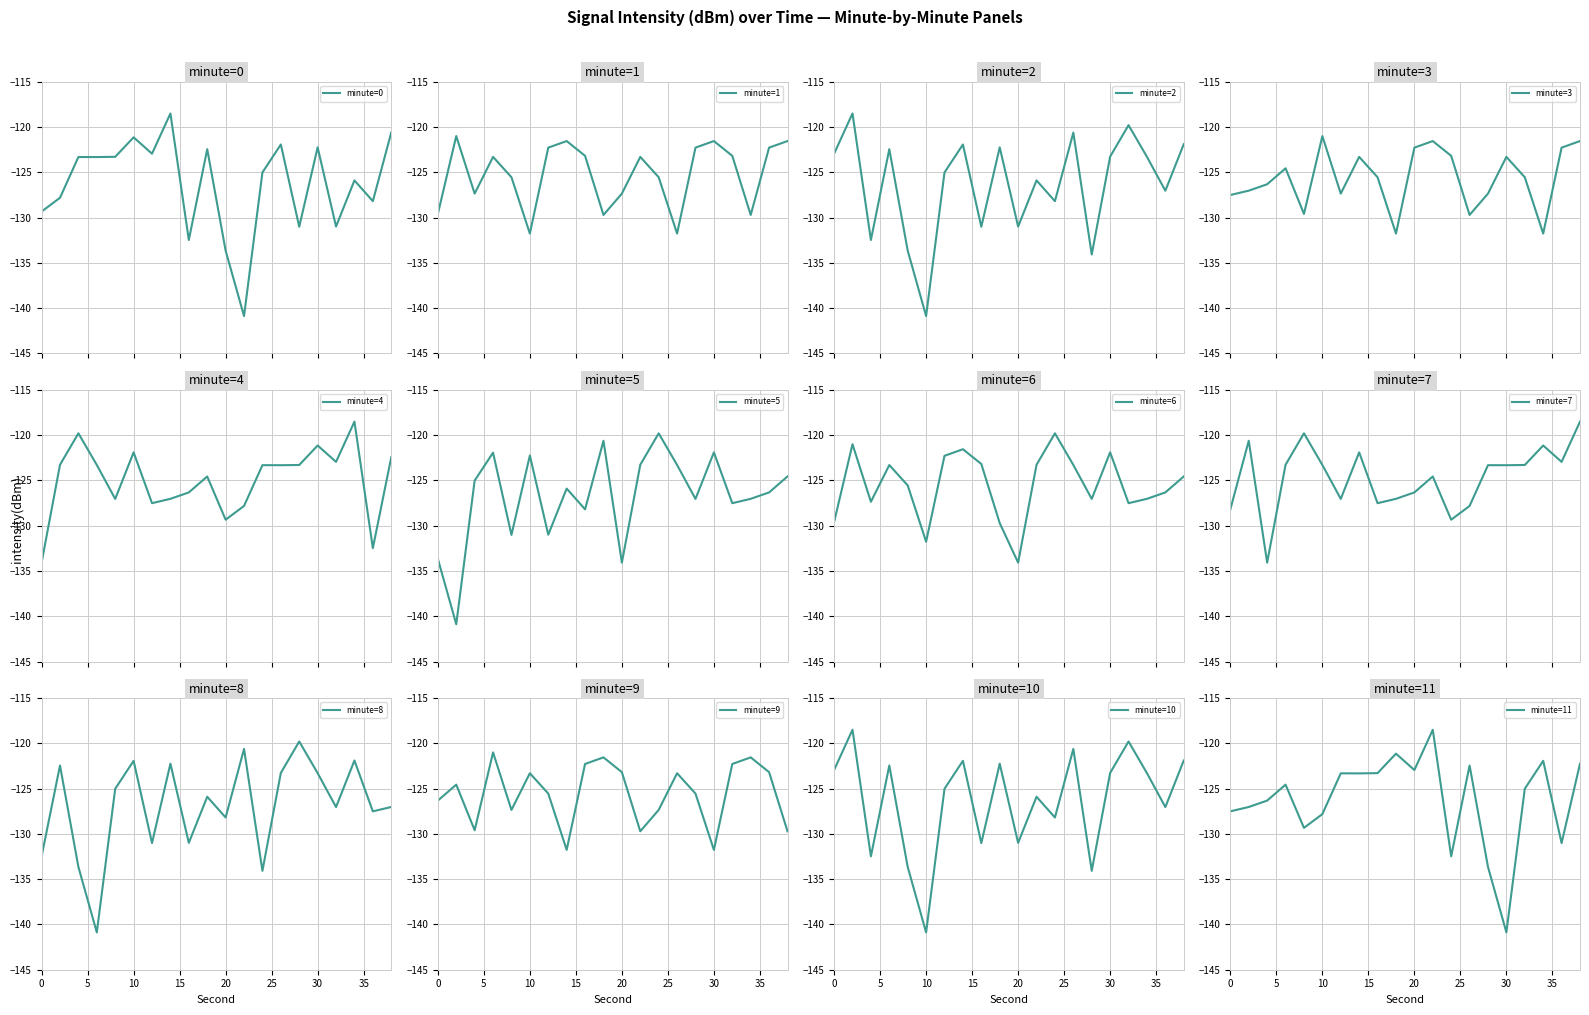

Which category has the lowest value in the minute=10 series?

10